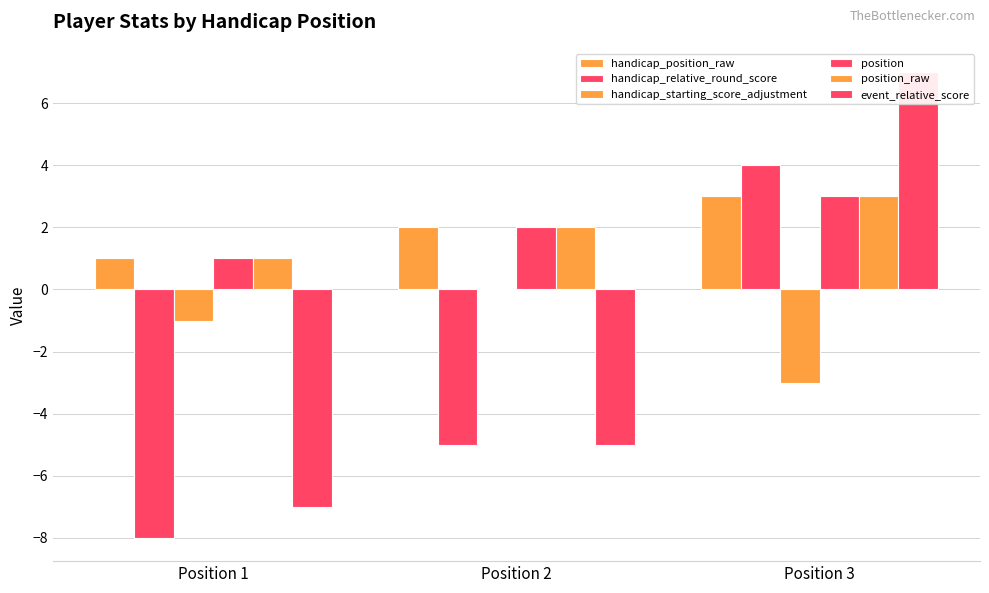

Reading left to right, list all the values displayed in this chart.

handicap_position_raw: 1	2	3
handicap_relative_round_score: -8	-5	4
handicap_starting_score_adjustment: -1	0	-3
position: 1	2	3
position_raw: 1	2	3
event_relative_score: -7	-5	7